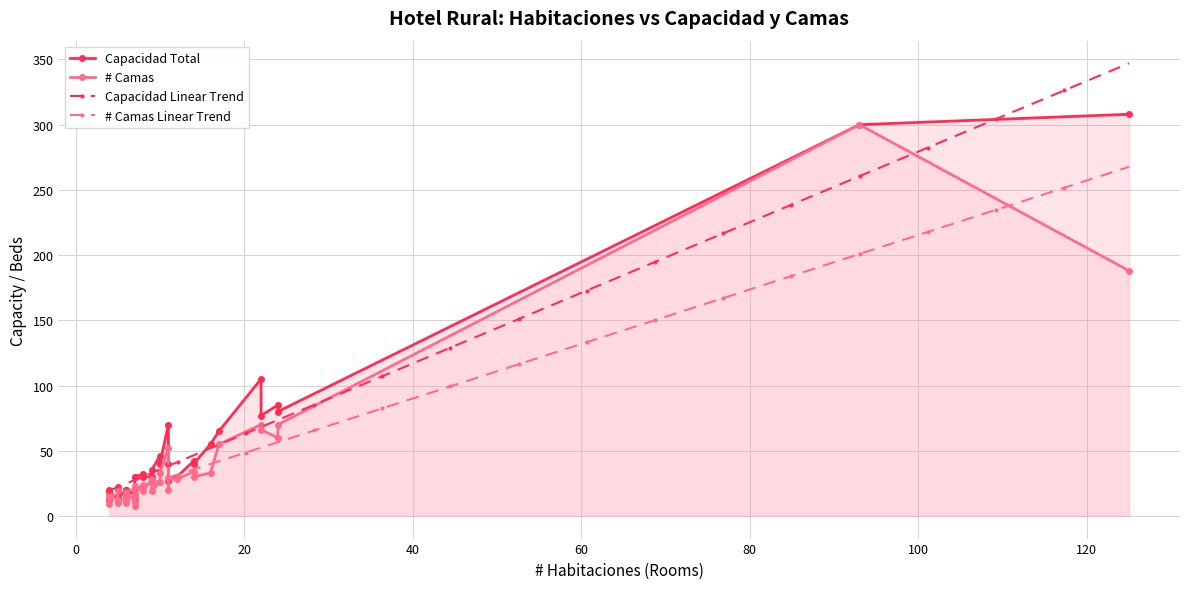

Reading left to right, what are all the values shown in this chart?

Capacidad: 70	85	14	30	20	46	42	55	30	12	16	80	22	20	40	32	105	40	30	300	77	19	308	12	20	35	12	65	20	20	14	40	27	20	18	30	30	30
# camas: 52	60	12	28	13	26	34	33	28	10	11	70	21	10	30	24	70	33	25	300	66	15	188	9	16	19	8	55	14	15	12	20	29	18	16	23	16	19